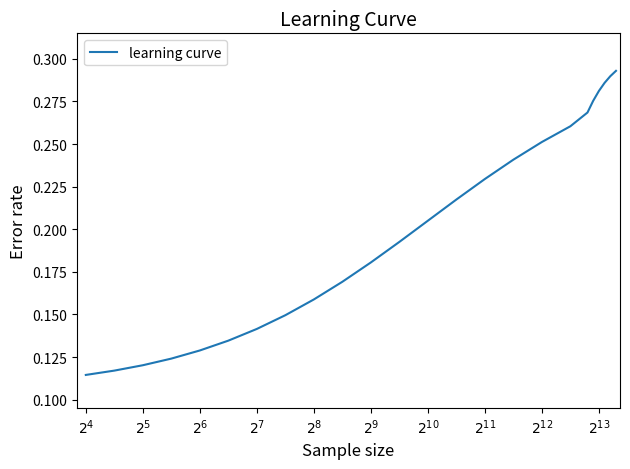

How many lines are shown in the chart?

1